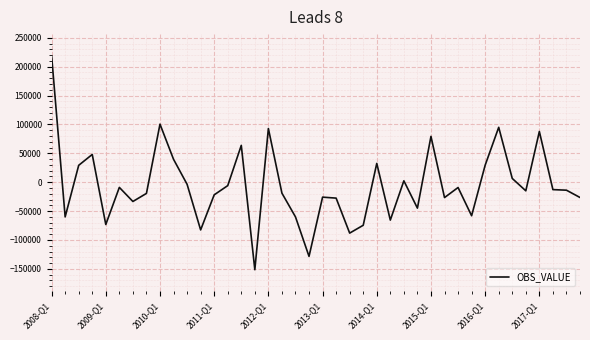

What is the difference between the maximum and minimum values?

370625.0